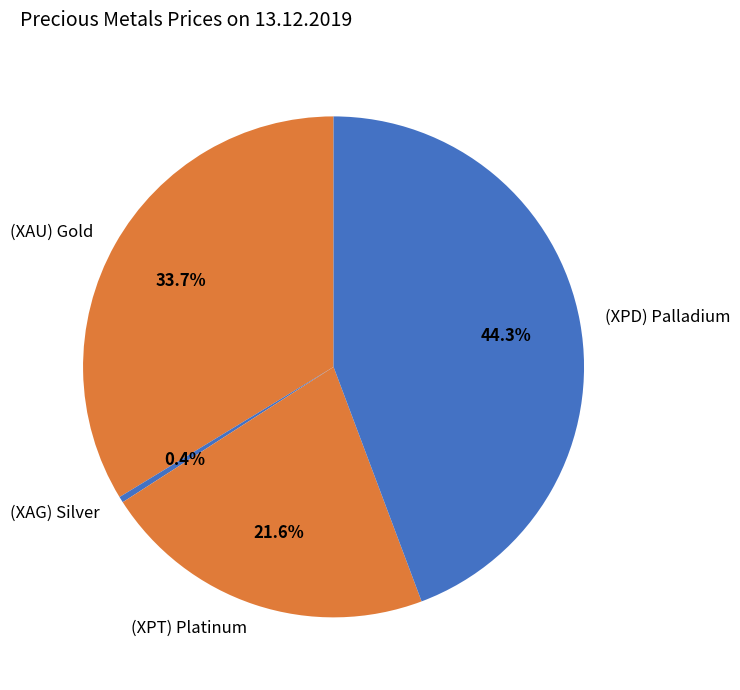

The (XAU) Gold slice represents 43% of the pie. True or false?

False